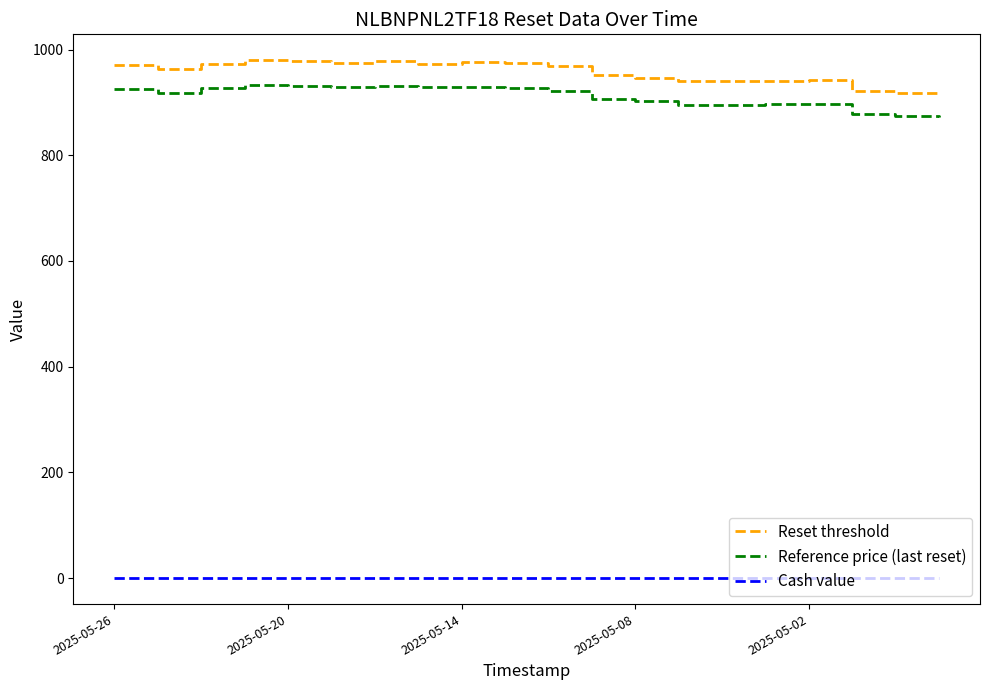

What is the difference between the maximum and minimum values in the Reset threshold series?

63.4